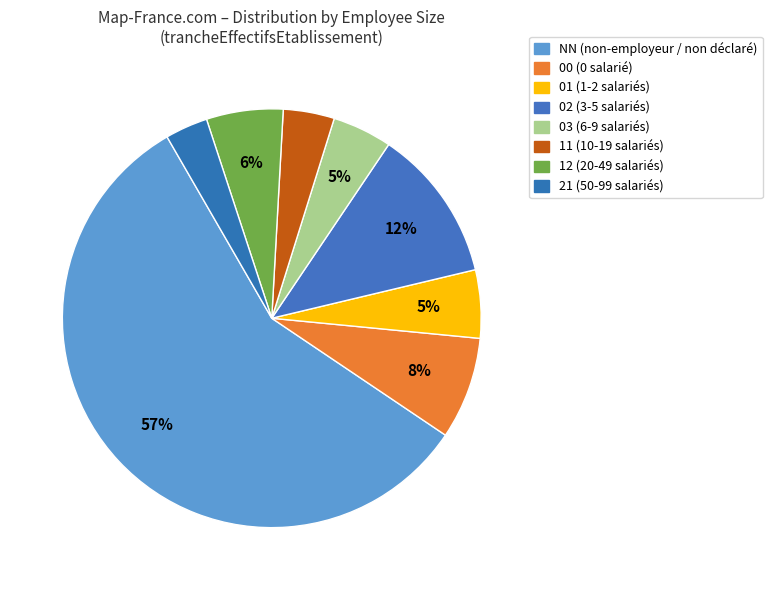

To the nearest percent, what portion does 11 represent?

4%